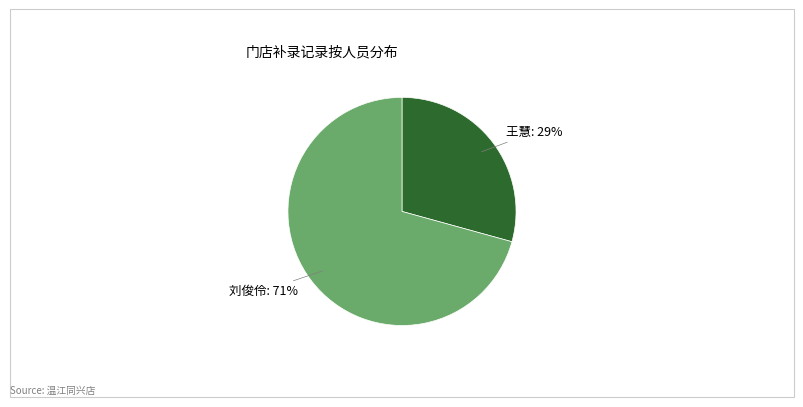

To the nearest percent, what is the average slice percentage?

50%